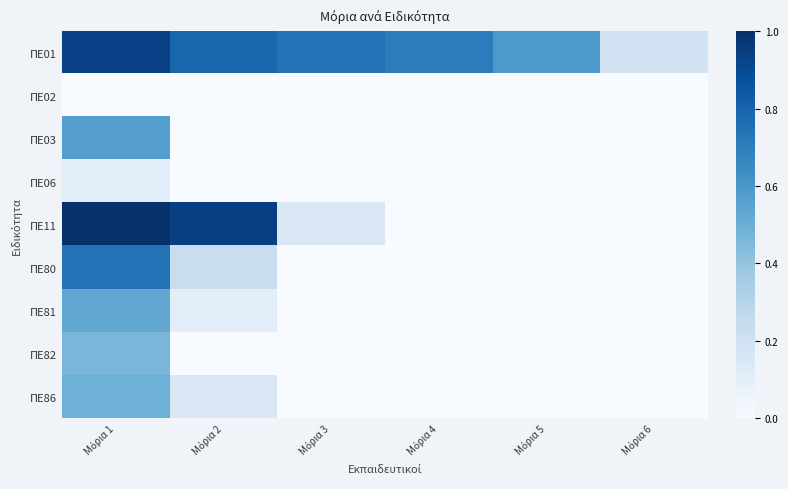

At which category is the sum across all series the highest?

Μόρια 1